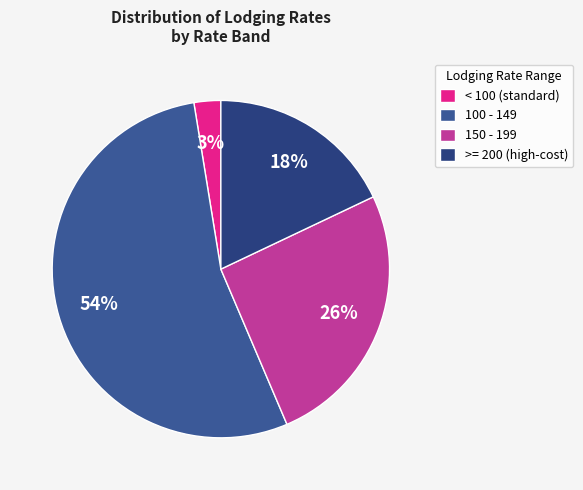

Which slice is the smallest?

< 100 (standard)